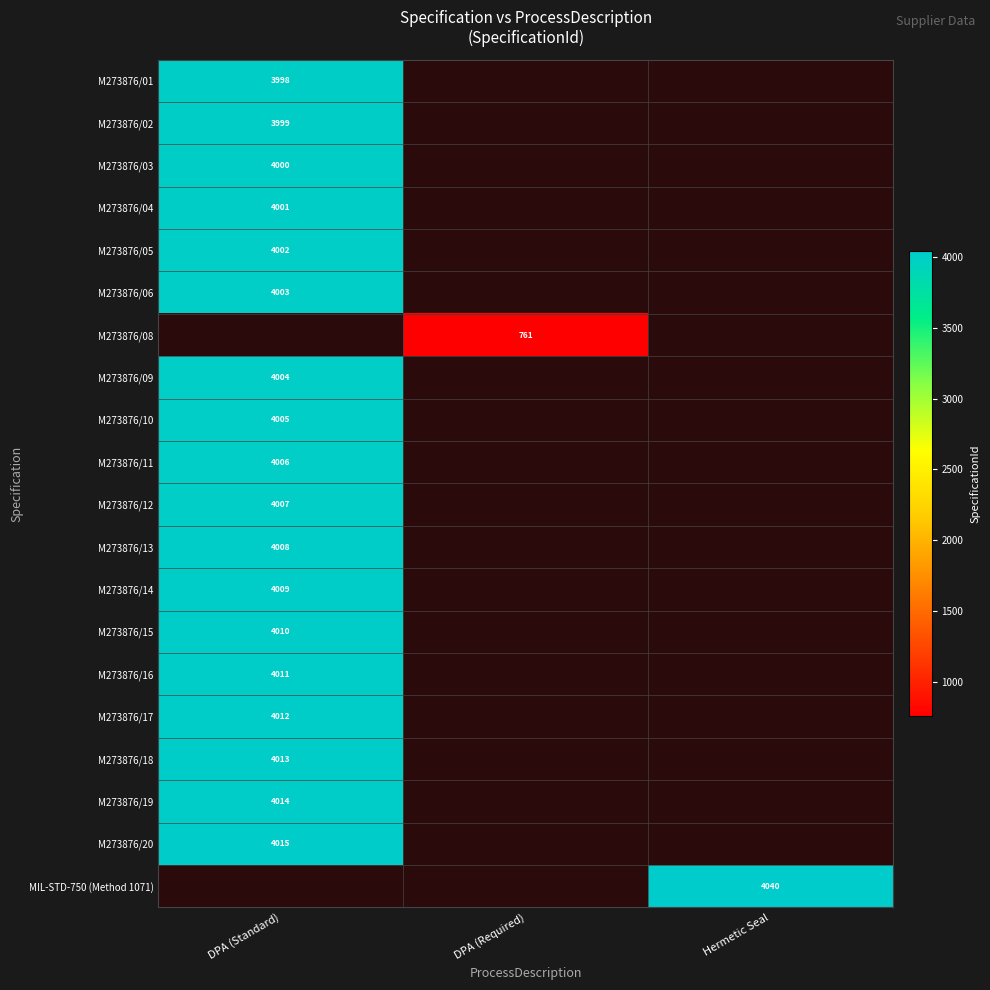

What is the difference between the highest and lowest values at DPA (Standard)?

17.0